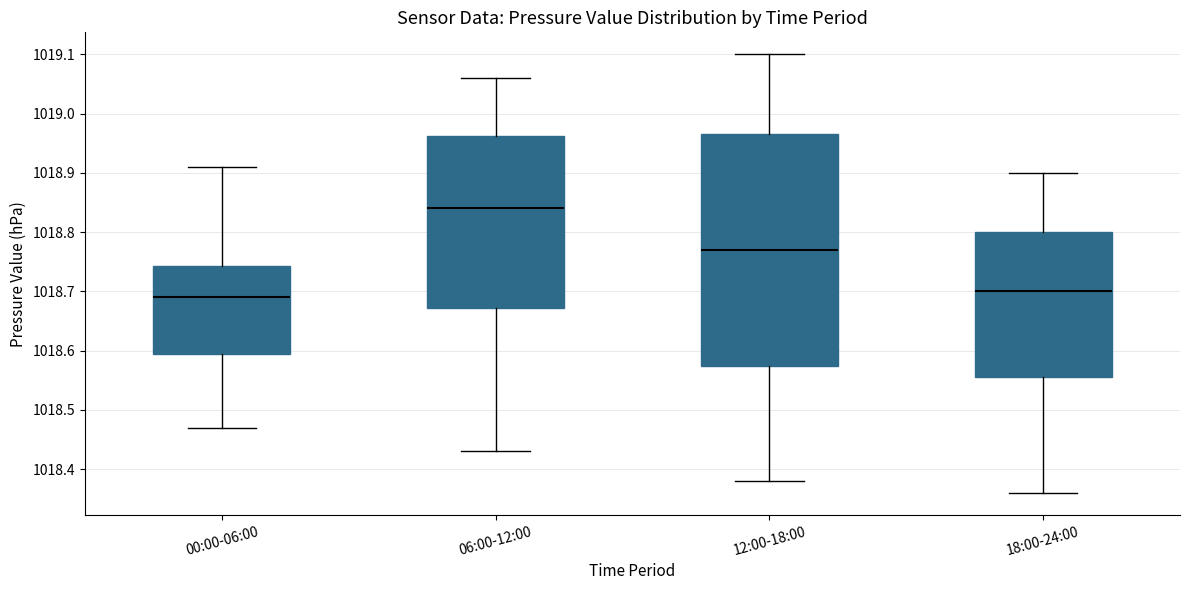

Reading left to right, transcribe this box plot: for each box, give where its median line is, the range the box spans, and where its two whiskers end, as read against the y-axis. The values are not printed on the chart, so give them approximately, as read against the axis.

00:00-06:00: median 1018.69, box 1018.60 to 1018.74, whiskers 1018.47 to 1018.91
06:00-12:00: median 1018.84, box 1018.67 to 1018.96, whiskers 1018.43 to 1019.06
12:00-18:00: median 1018.77, box 1018.58 to 1018.97, whiskers 1018.38 to 1019.10
18:00-24:00: median 1018.70, box 1018.56 to 1018.80, whiskers 1018.36 to 1018.90